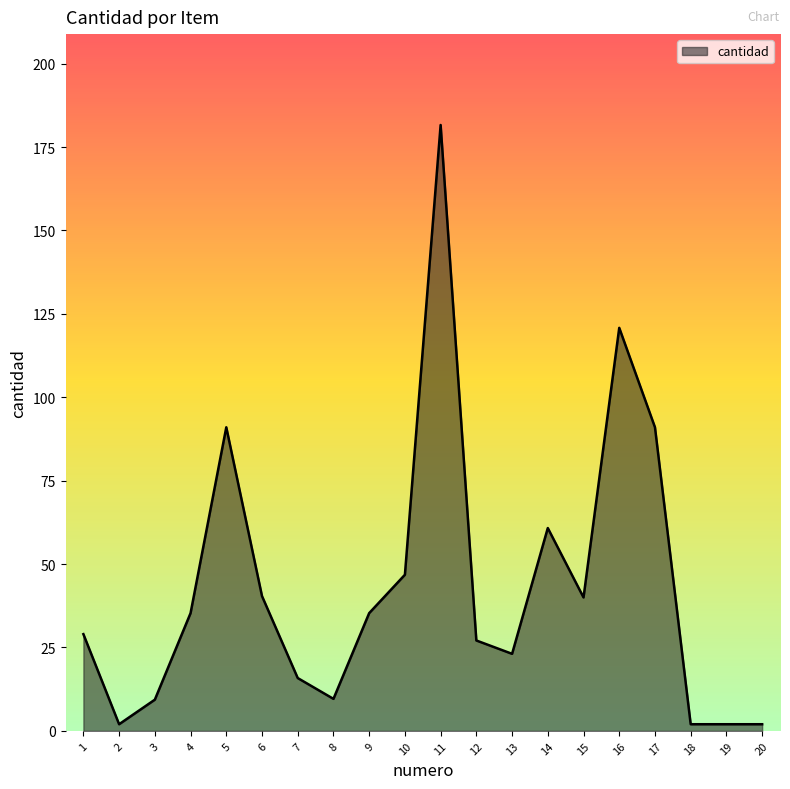

How many distinct data groups are displayed?

1